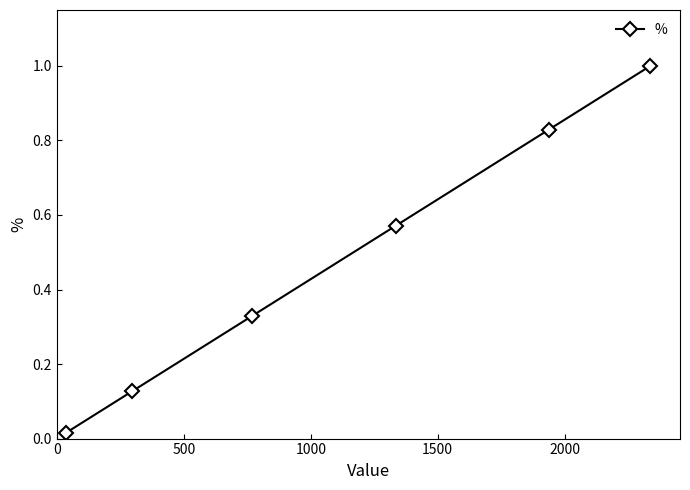

What is the difference between the maximum and minimum values?

1.0